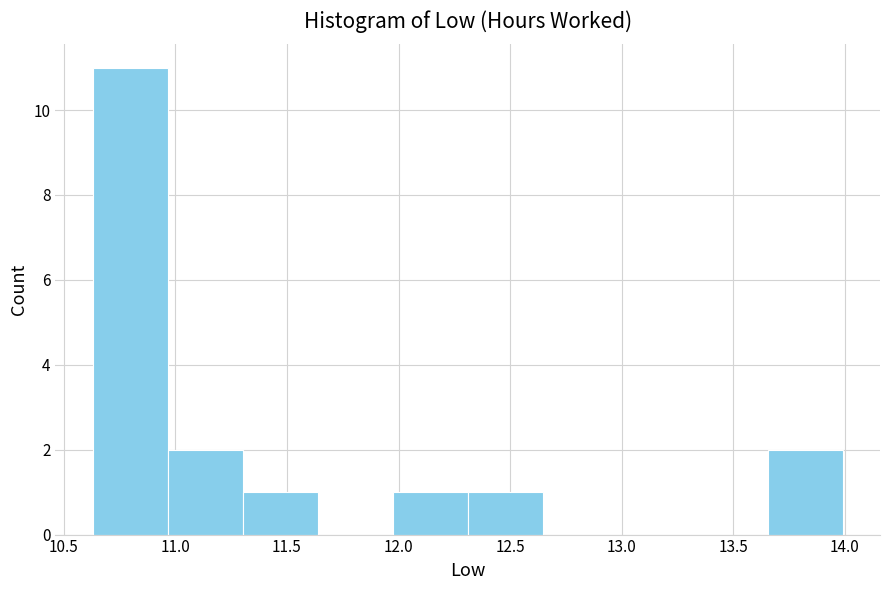

Over which range of the x-axis is the bar tallest?

10.65 to 10.95